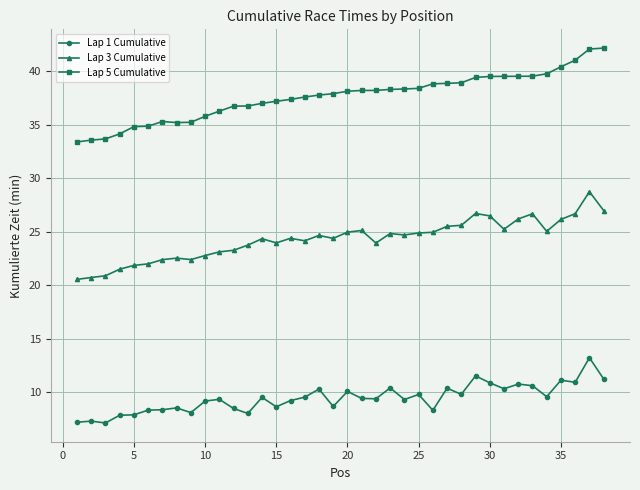

What is the smallest value displayed?

7.1